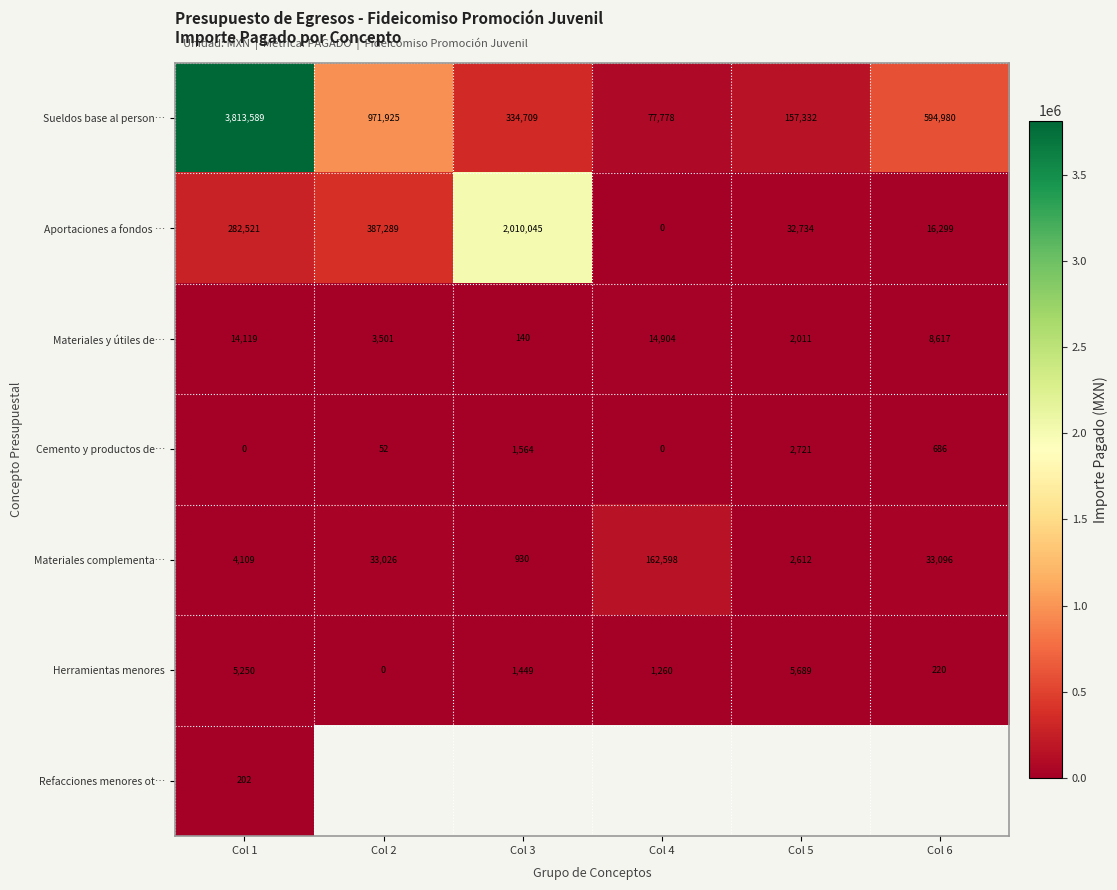

Is the value of Materiales y útiles de… at Col 6 greater than the value of Sueldos base al person… at Col 1?

No